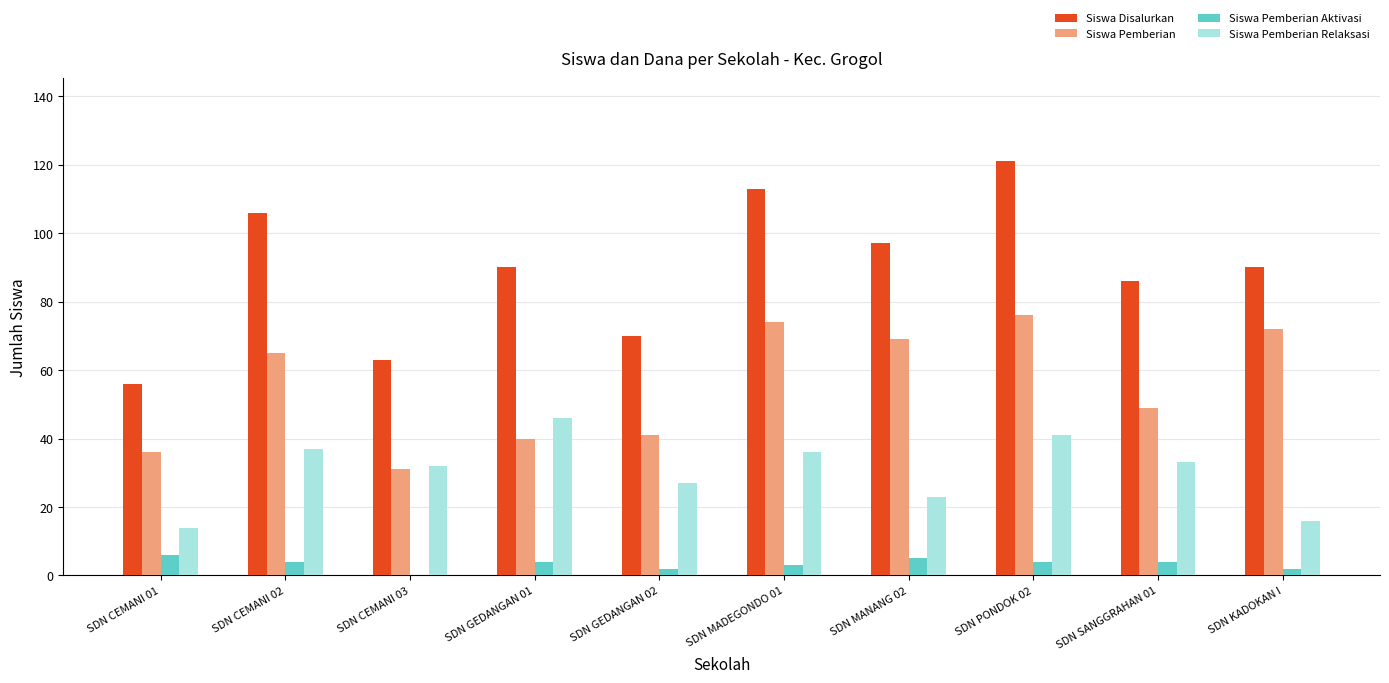

Read the Siswa Disalurkan value at SDN GEDANGAN 01, to the nearest 5.

90